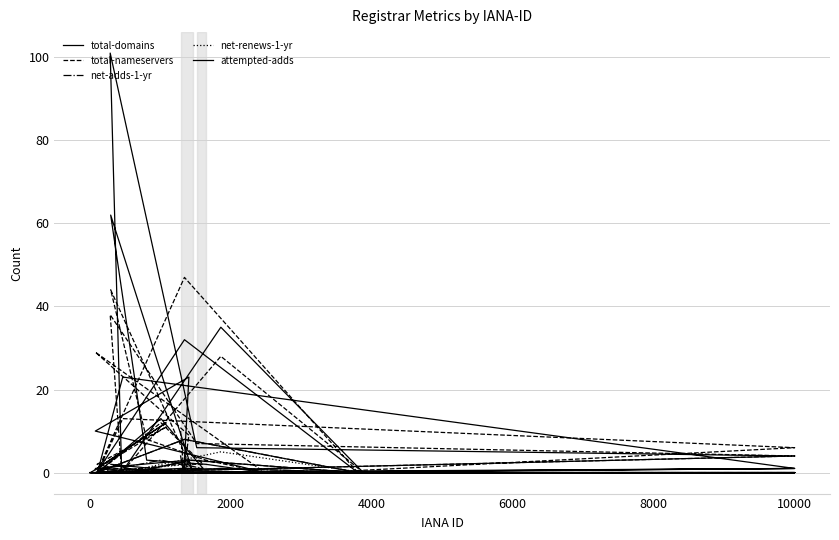

What is the greatest value displayed?

101